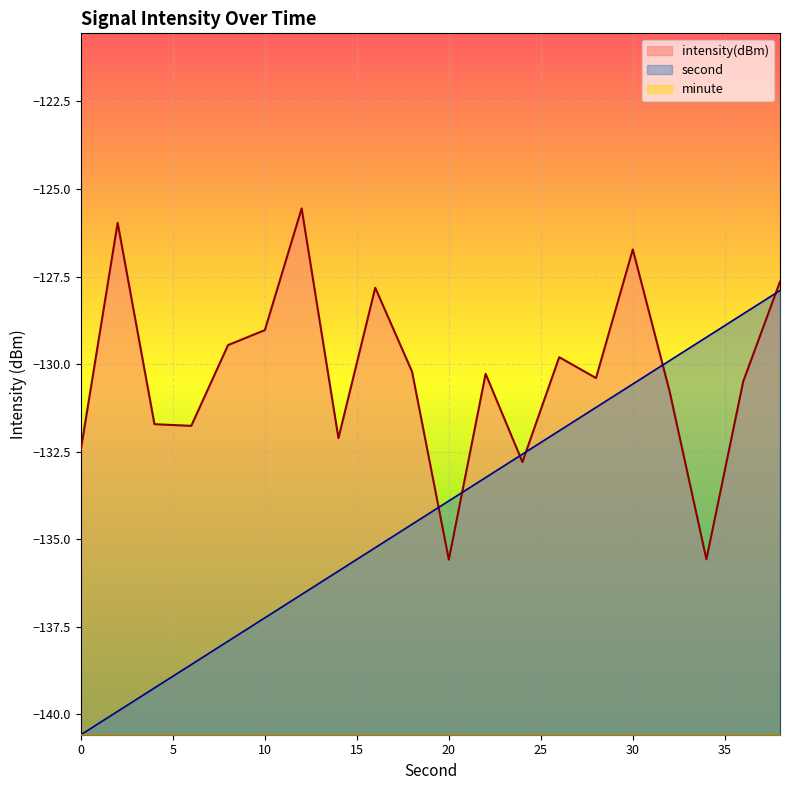

At 10, list the series in order from smallest to largest.

minute, second, intensity(dBm)